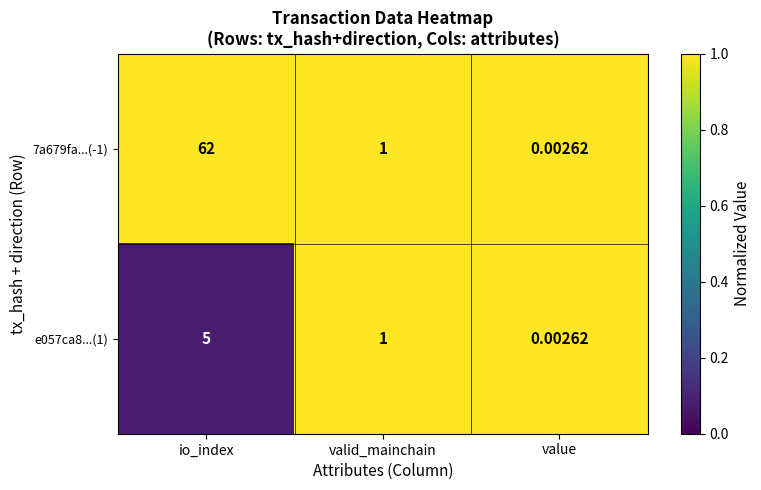

Which category has the highest value in the 7a679fa...(-1) series?

io_index